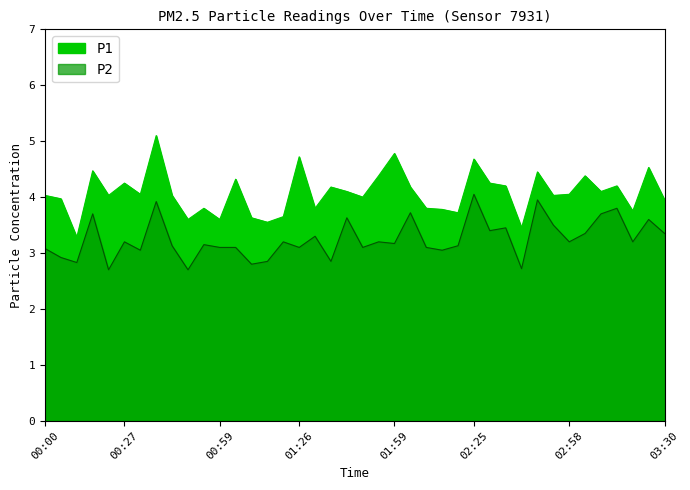

What is the difference between the P2 values at 02:52 and 00:16?

0.2